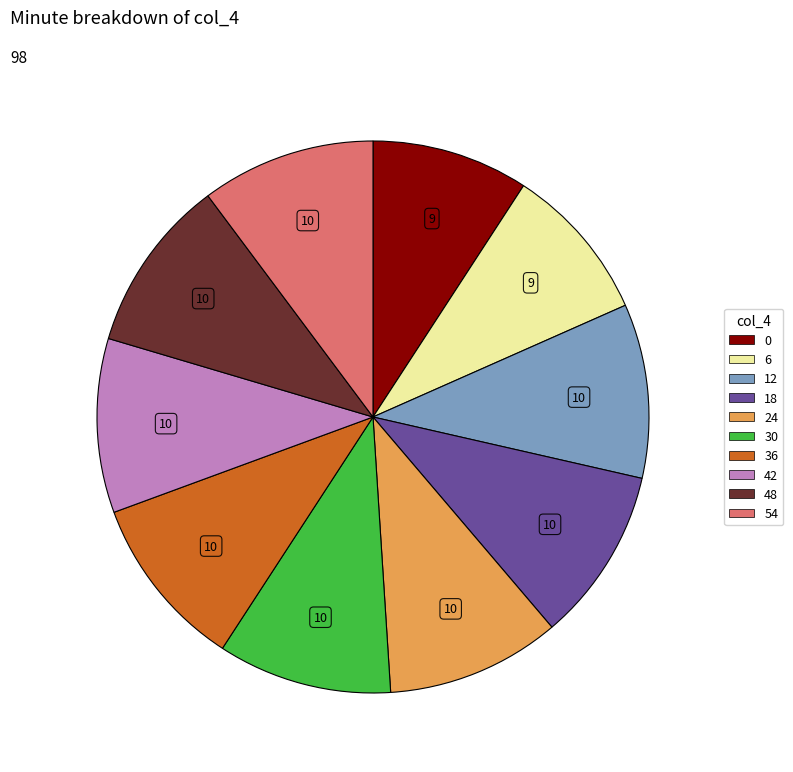

How many segments does this pie chart have?

10